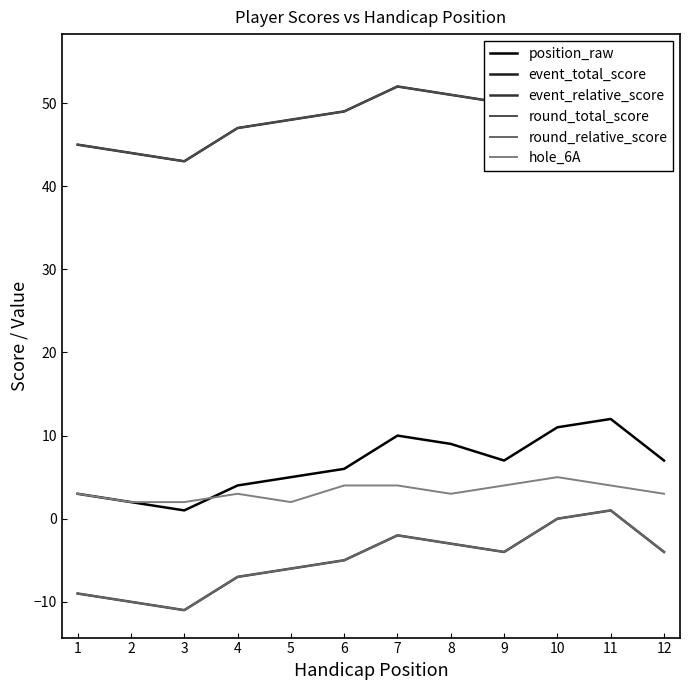

What is the total value across all series at 4?

91